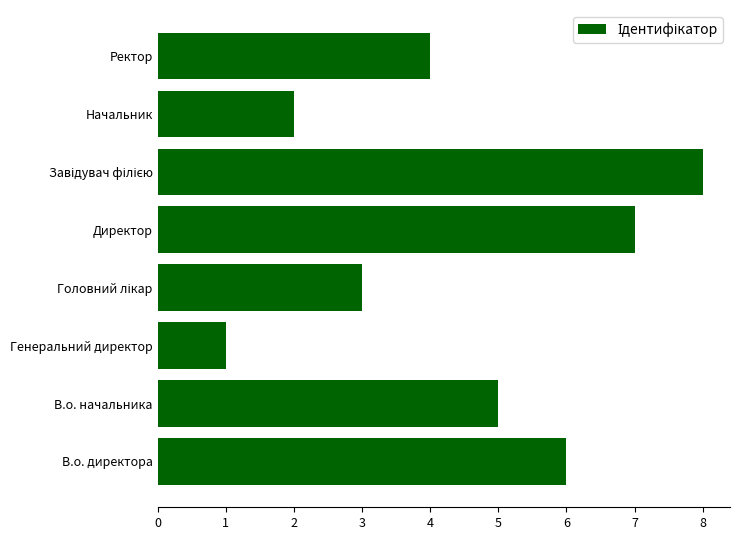

What is the difference between the second highest and second lowest values?

5